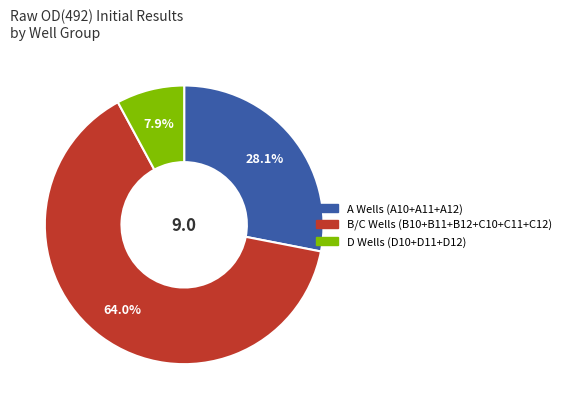

Is there any slice that represents more than half of the pie?

Yes